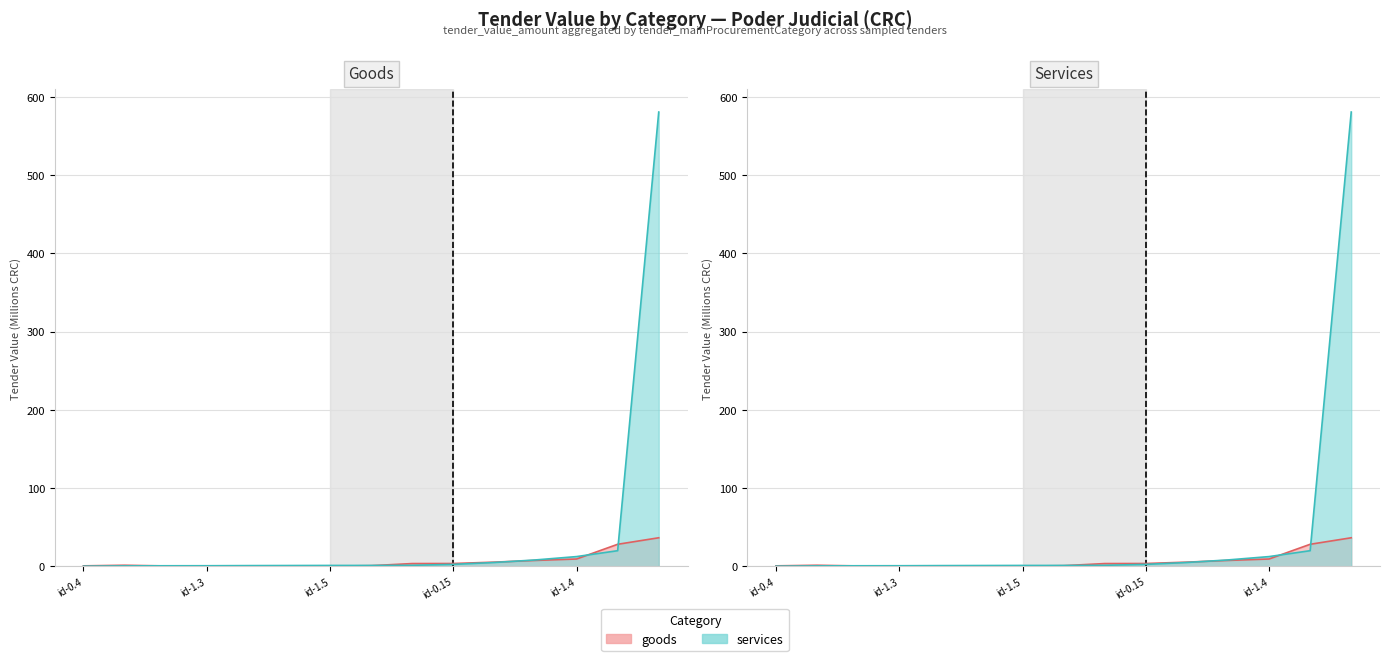

What is the label of the 7th point from the left?

id-1.5